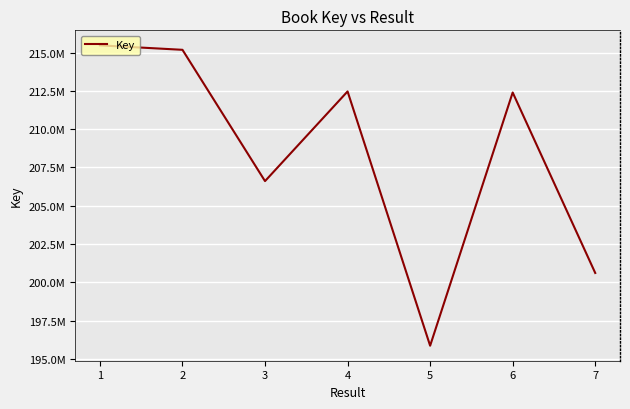

At which label does the data first exceed 212396647?

1